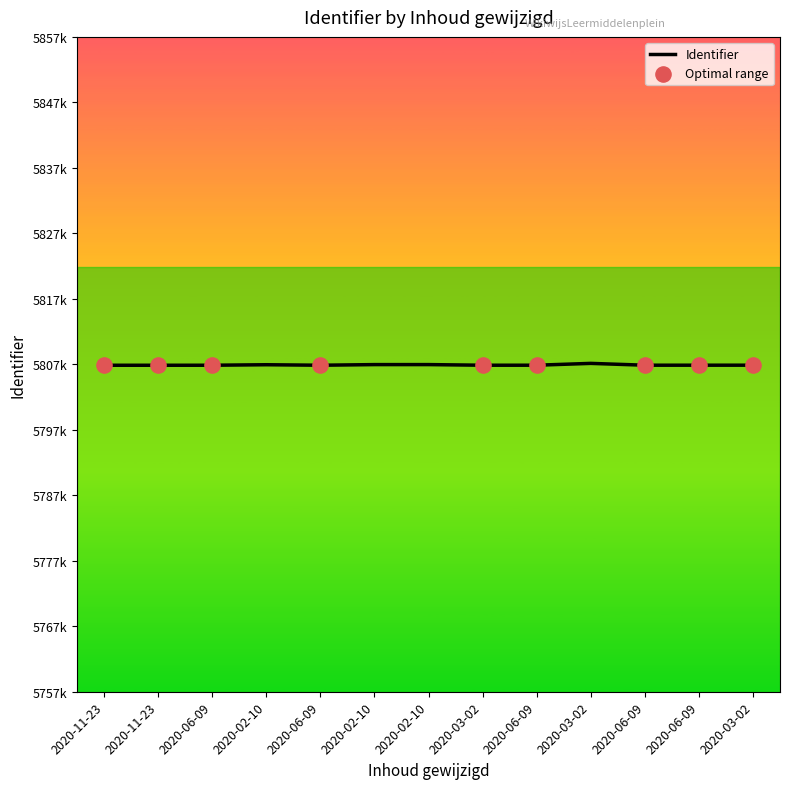

Does the chart have visible grid lines?

No